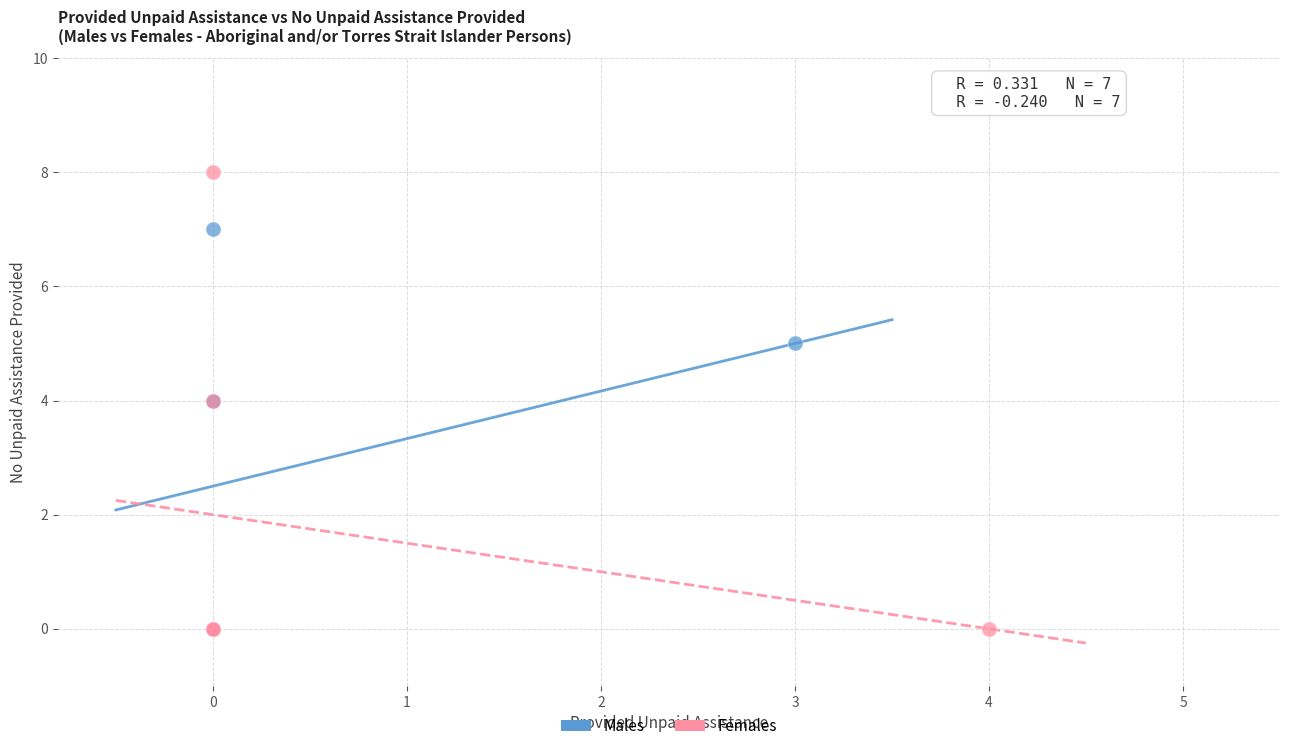

What are all the series names shown in the legend?

Males, Females